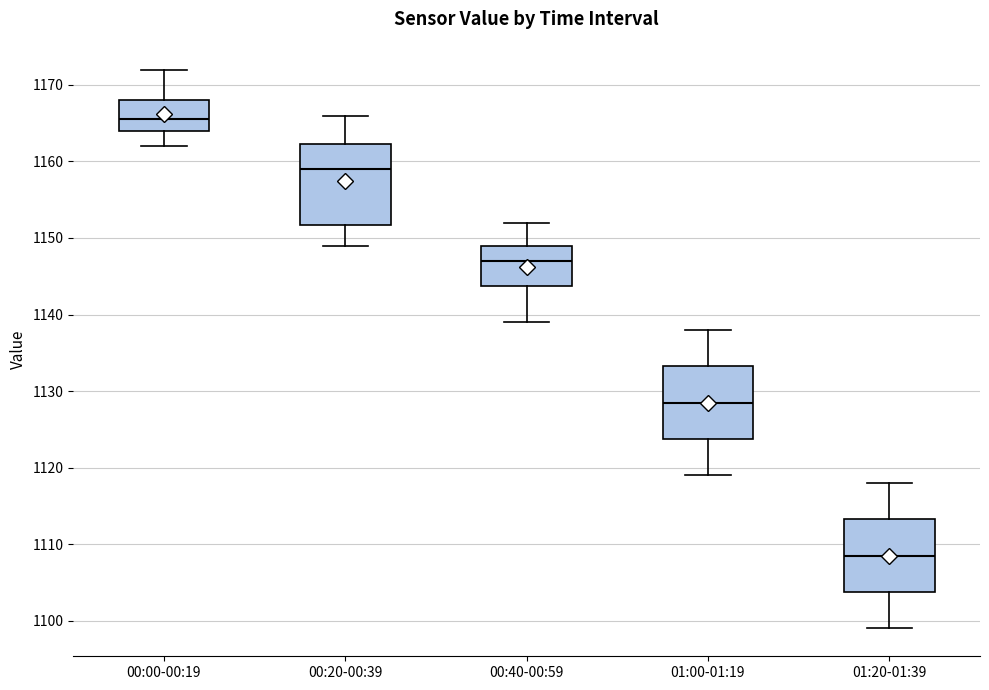

Which box has the highest median line?

00:00-00:19